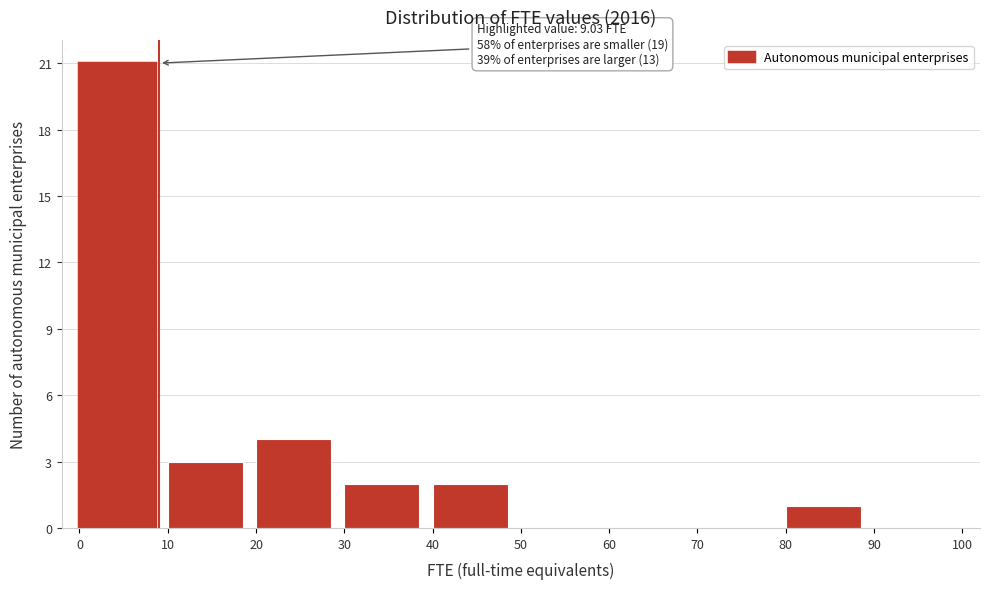

Over which range of the x-axis is the bar tallest?

0 to 10